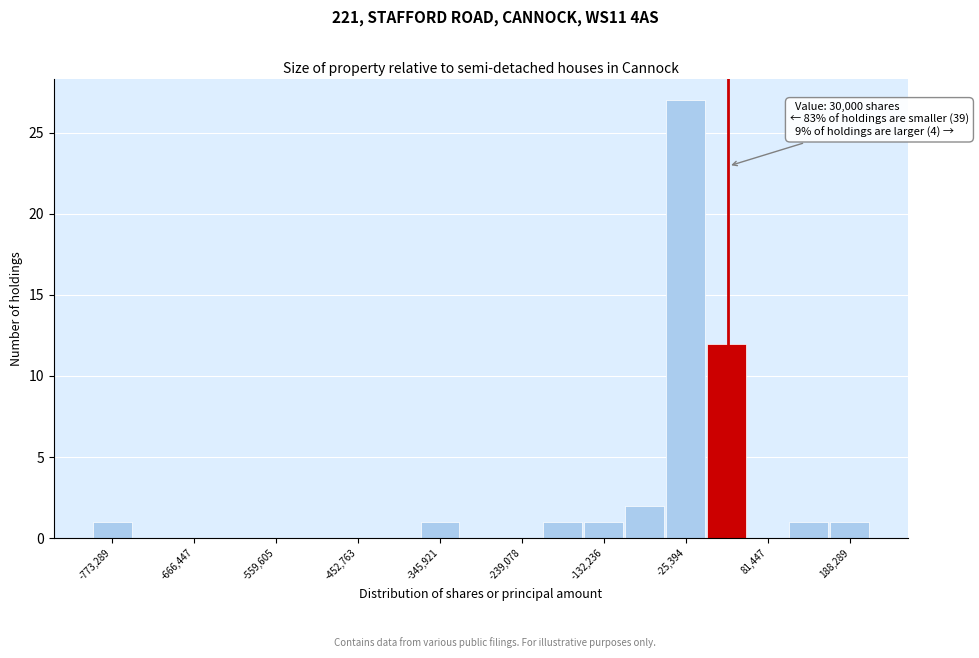

Around what value on the x-axis is the tallest bar? Give the approximate position of its centre, as read against the axis.

-20000